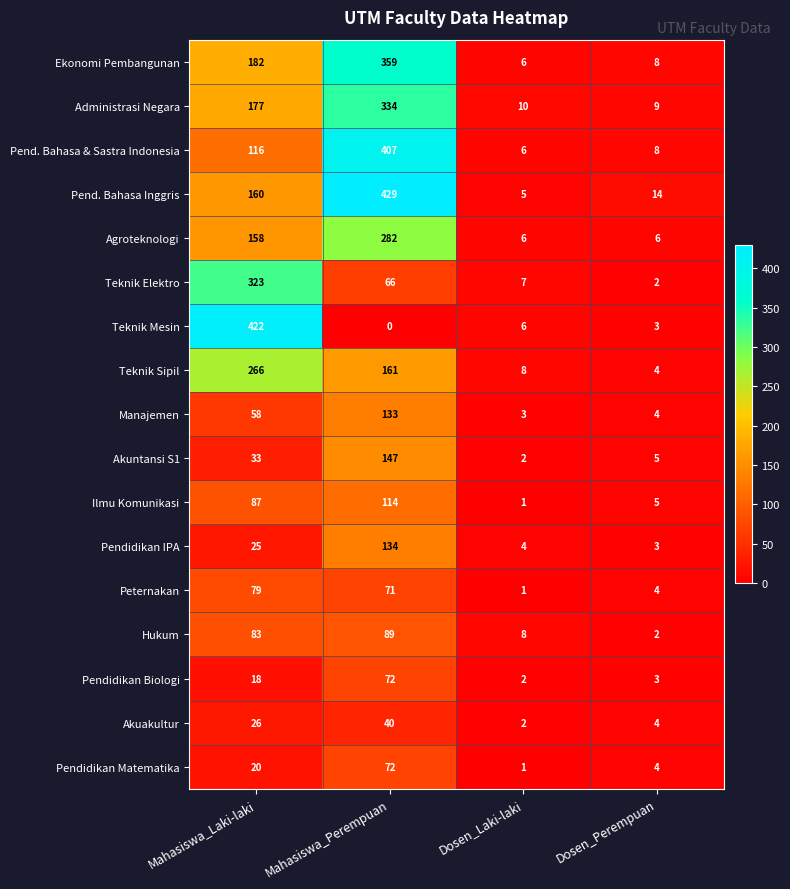

At which label is Akuakultur closest to 21?

Mahasiswa_Laki-laki